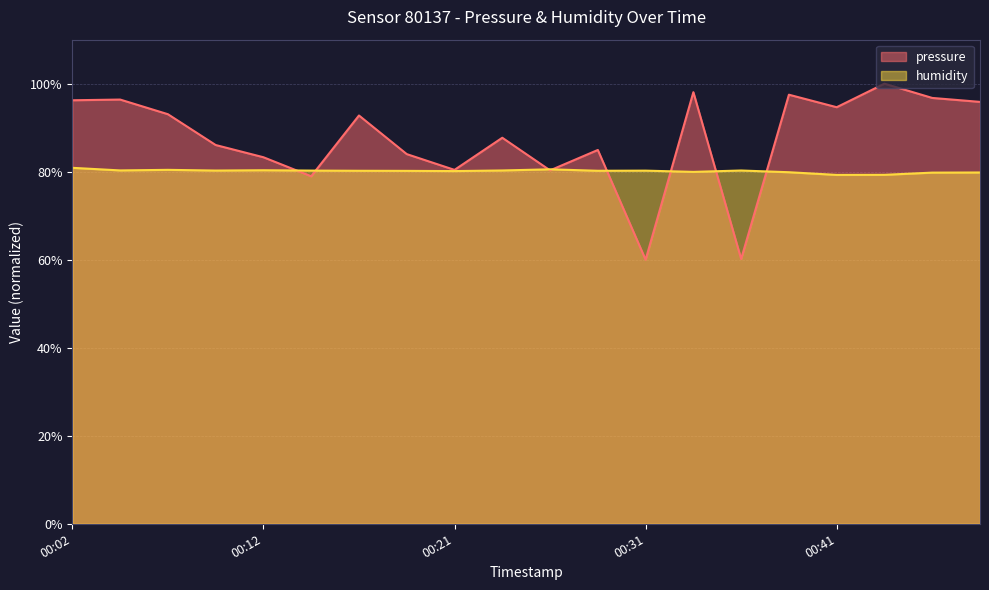

The value of humidity at 00:07 is 35.0. True or false?

False